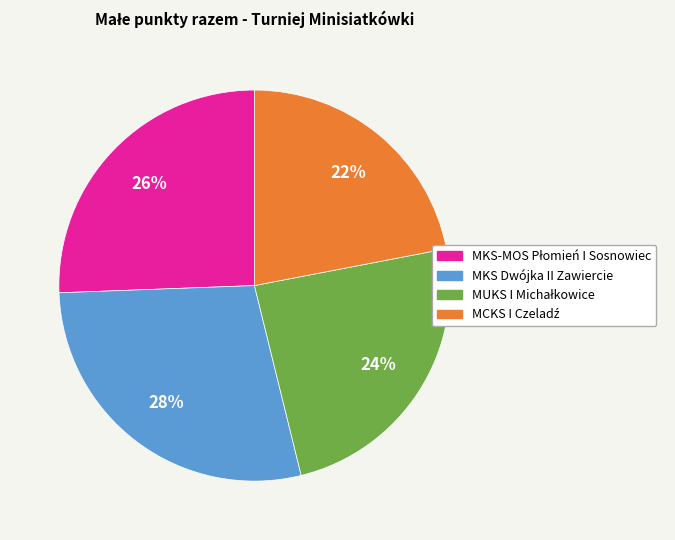

Which category has the biggest portion of the pie?

MKS Dwójka II Zawiercie